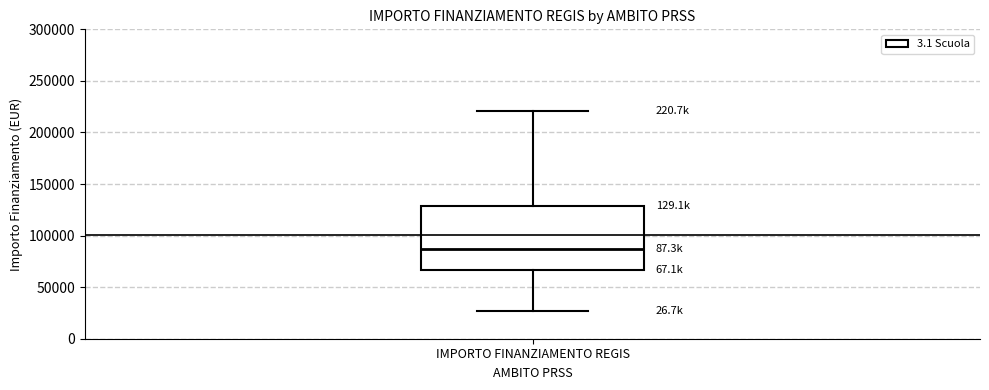

Where does the lower whisker of the box for IMPORTO FINANZIAMENTO REGIS end on the y-axis? The values are not printed on the chart, so give them approximately, as read against the axis.

25000